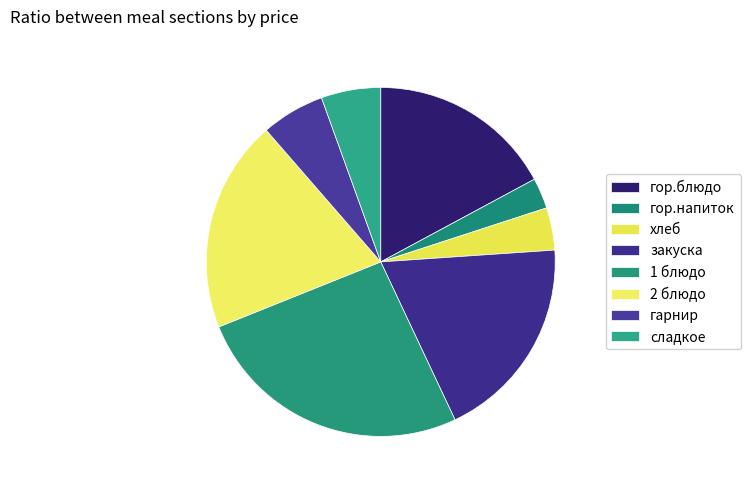

The сладкое slice represents 16% of the pie. True or false?

False